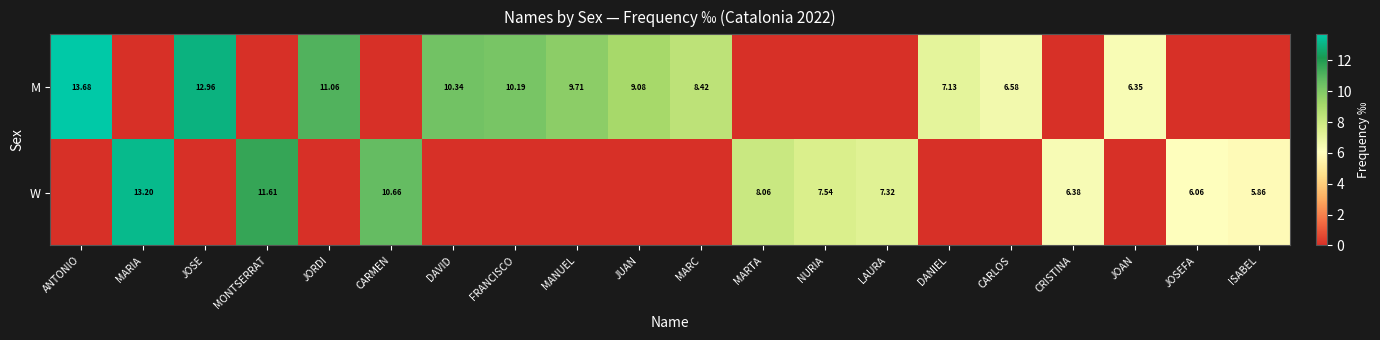

At how many categories does at least one series exceed 11?

5